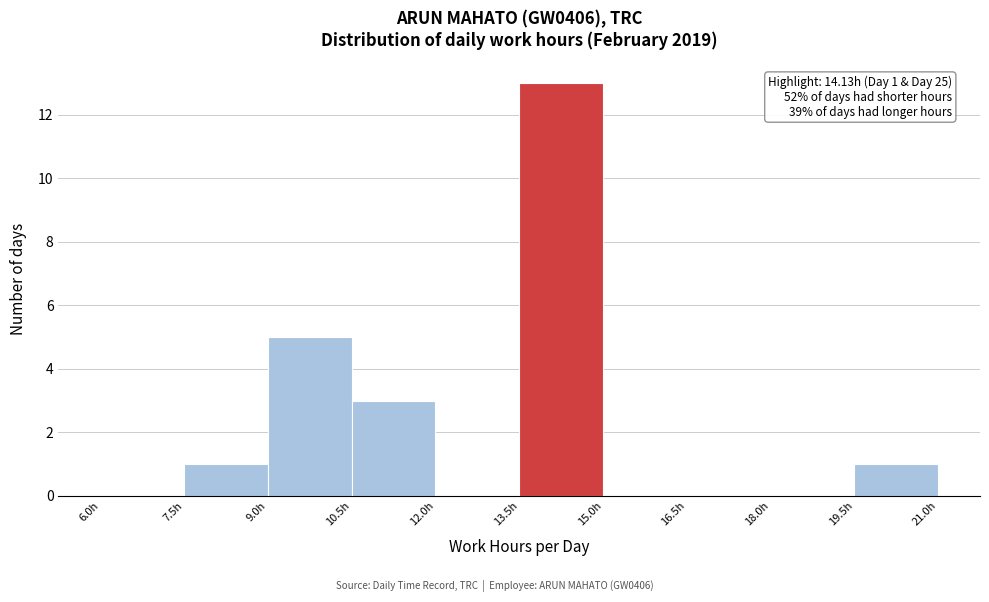

Over which range of the x-axis is the bar tallest?

13.5 to 15.0